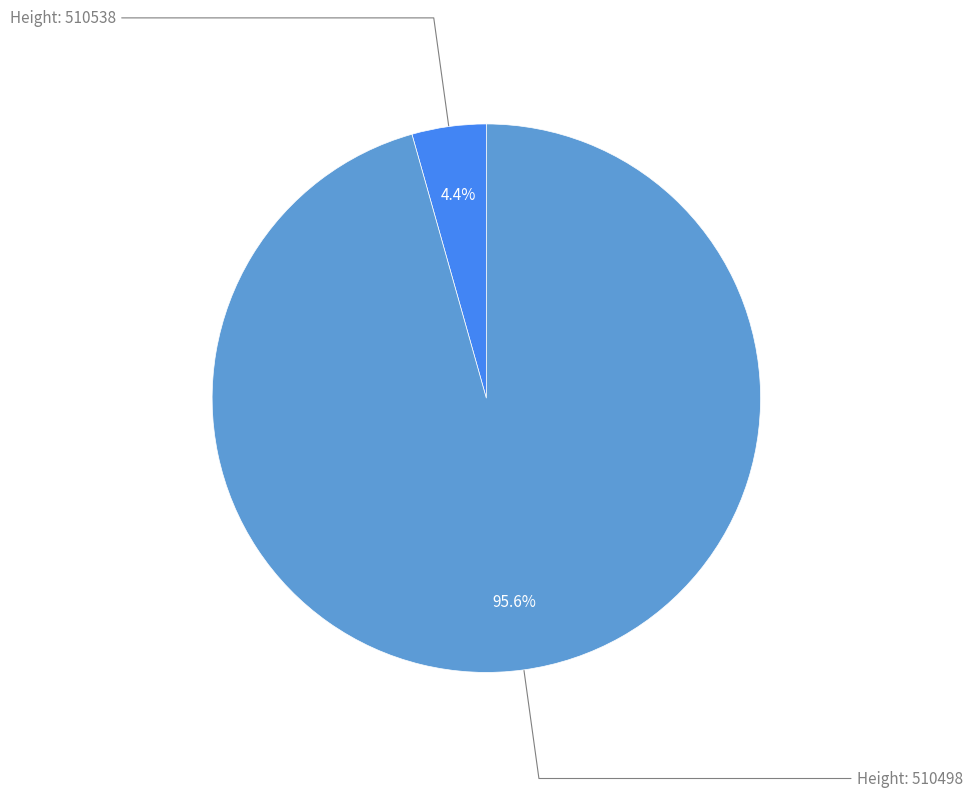

To the nearest percent, what is the difference between the largest and smallest slice percentages?

91%